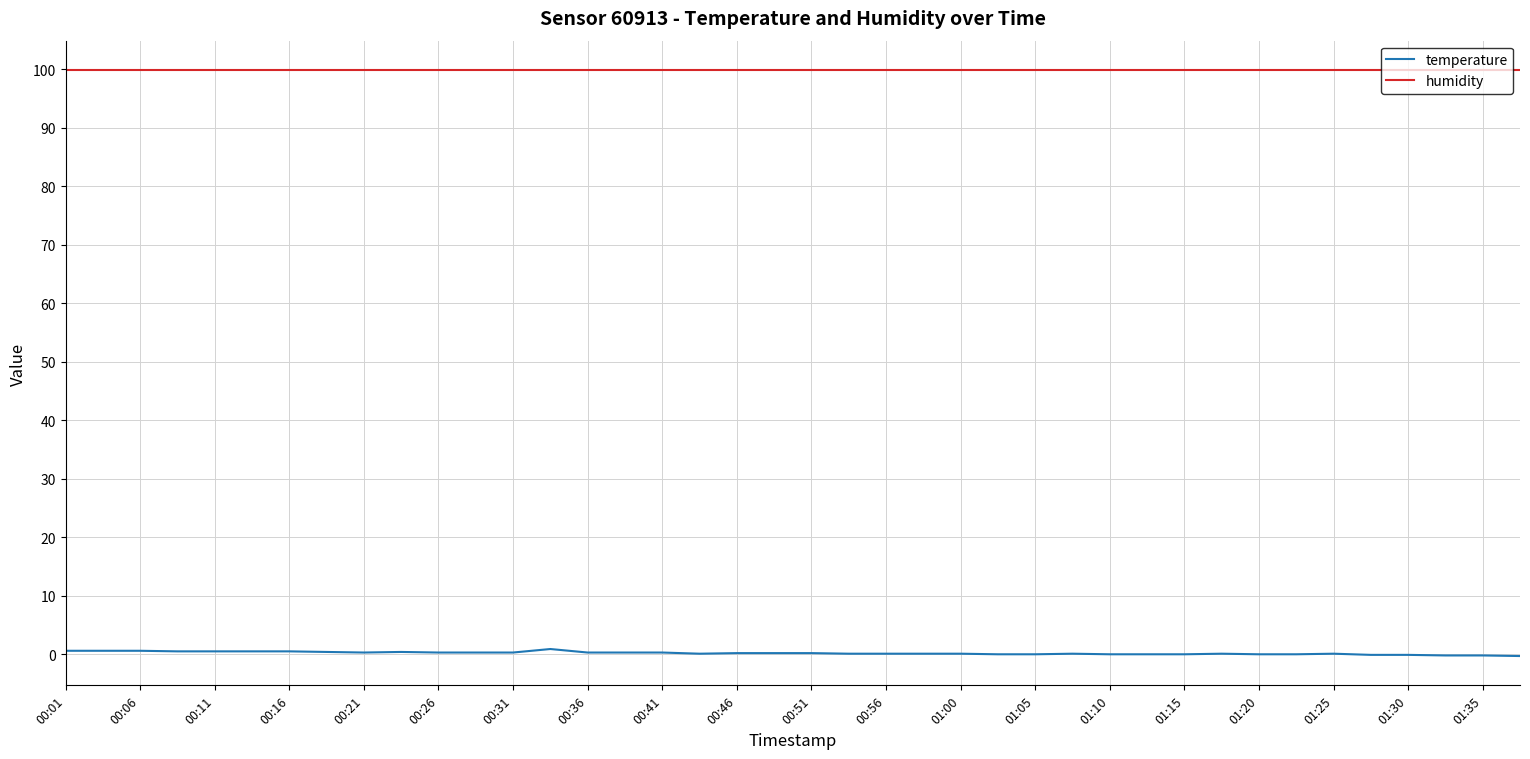

What is the minimum value for temperature?

-0.3